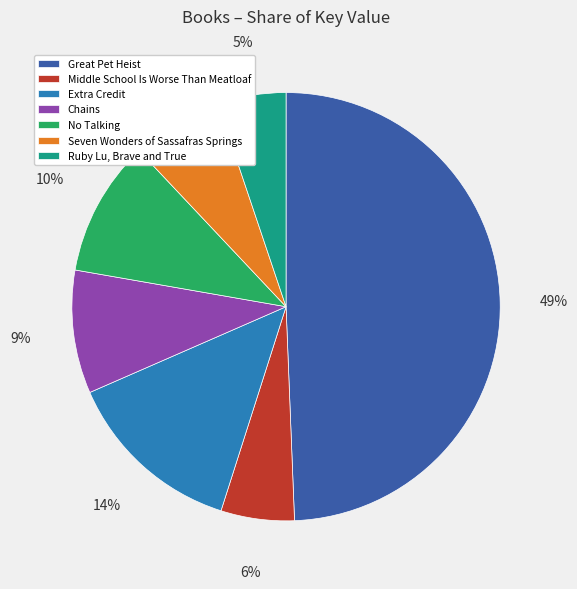

To the nearest percent, what percentage of the pie is Middle School Is Worse Than Meatloaf?

6%